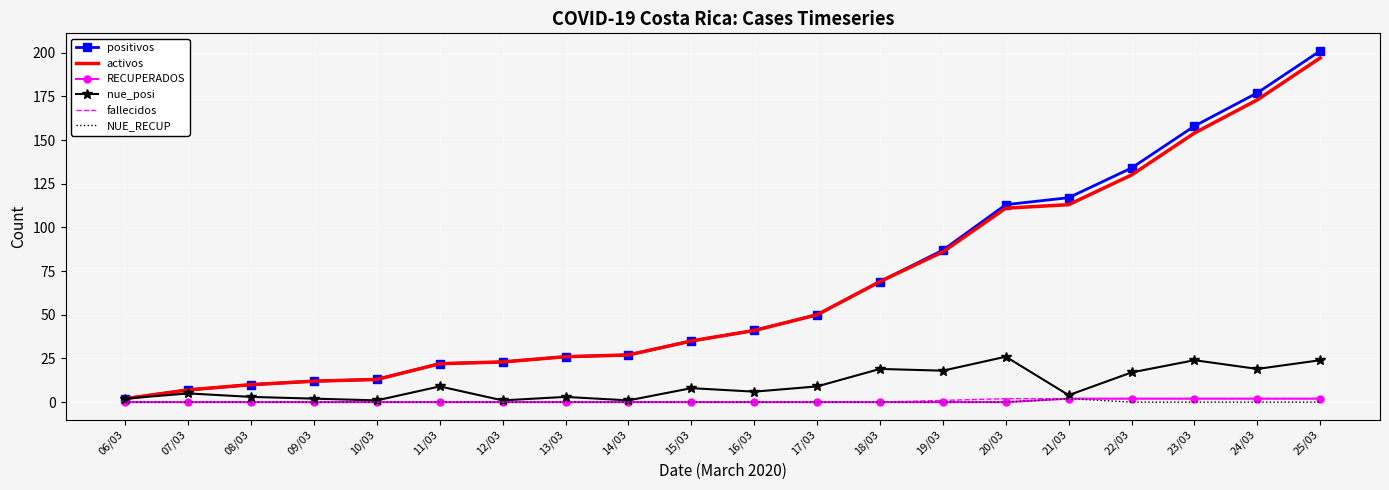

What is the spread (max minus min) of values at 18/03?

69